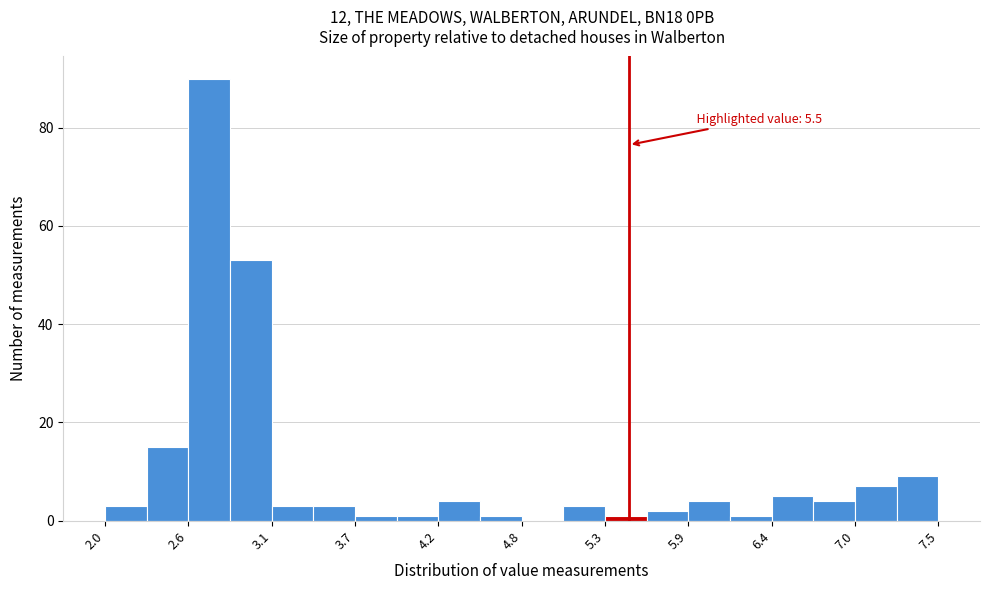

Read against the x-axis, roughly where is the centre of the tallest bar?

2.7